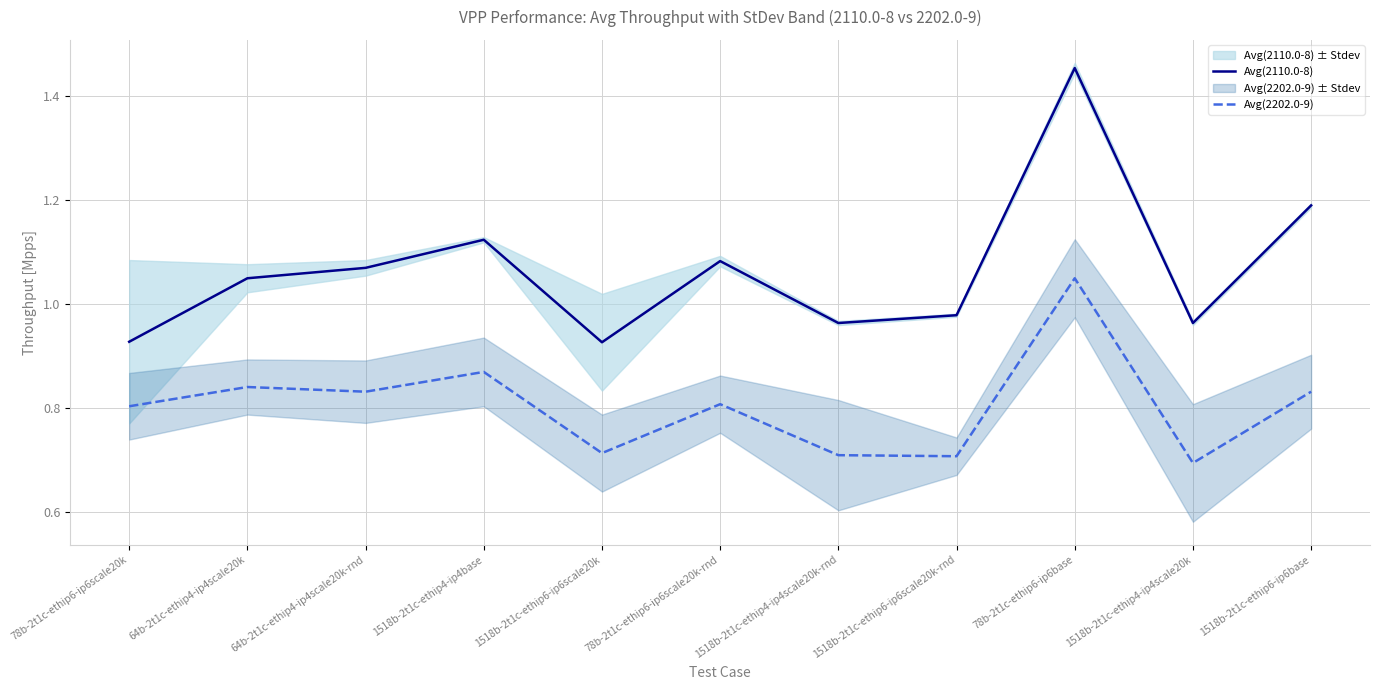

What is the difference between the Avg(2110.0-8) values at 1518b-2t1c-ethip6-ip6scale20k-rnd and 64b-2t1c-ethip4-ip4scale20k?

0.1